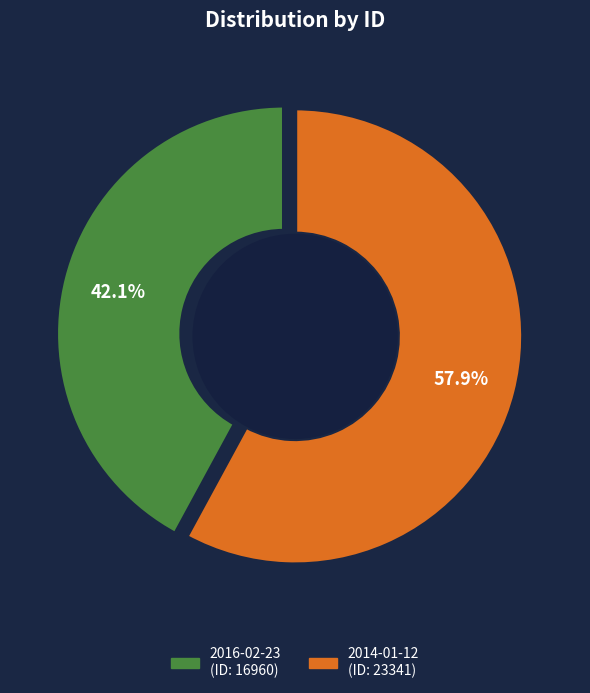

Between 2016-02-23 and 2014-01-12, which is larger?

2014-01-12